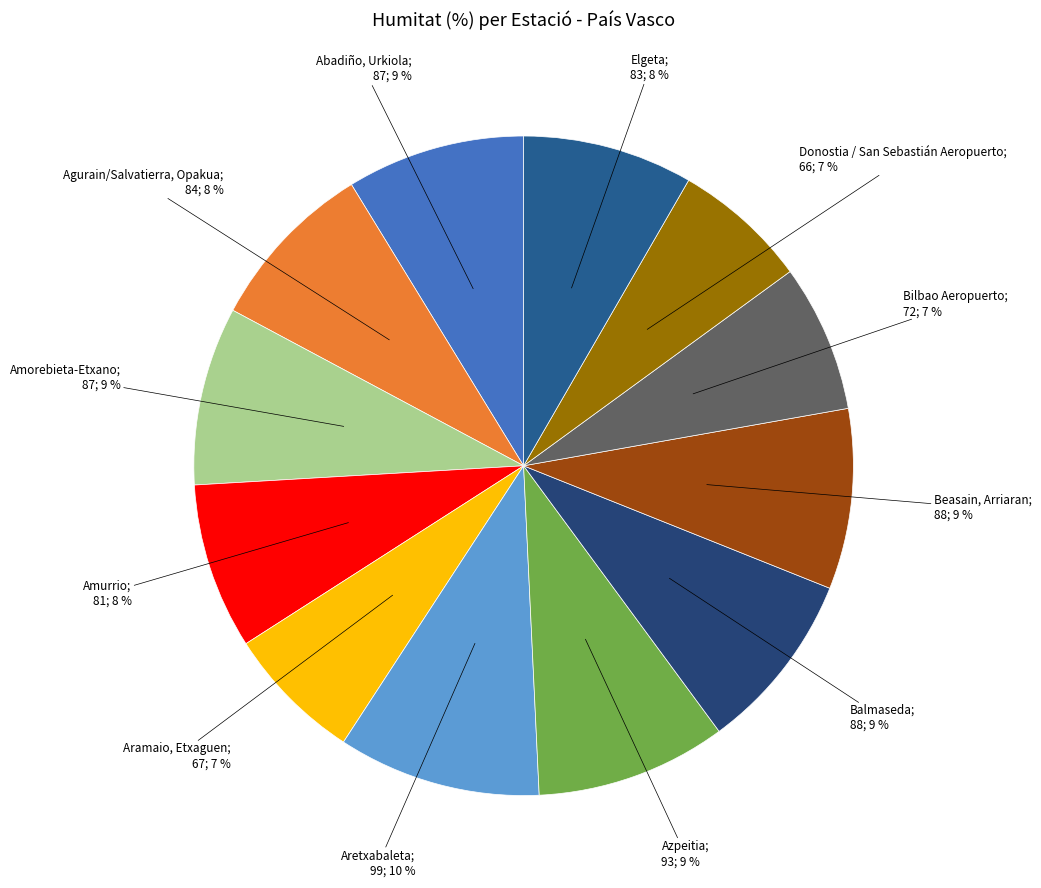

Is there any slice that represents more than half of the pie?

No